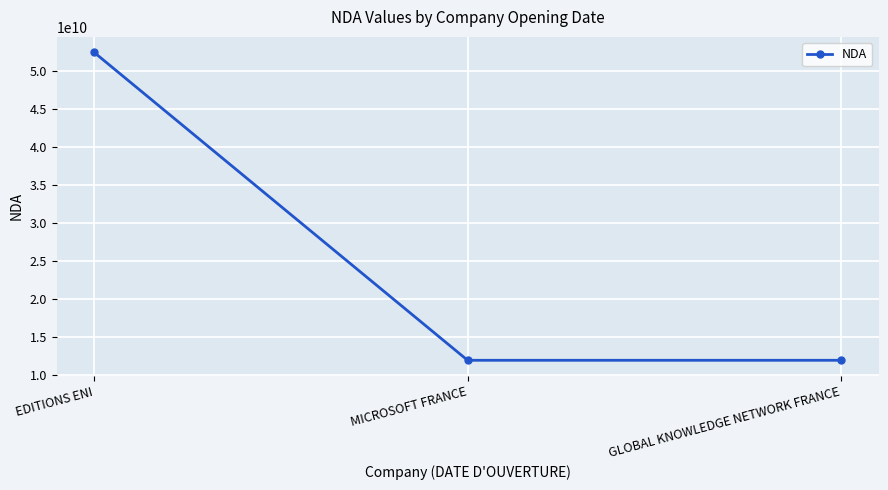

What is the change in value from EDITIONS ENI to MICROSOFT FRANCE?

-40518543052